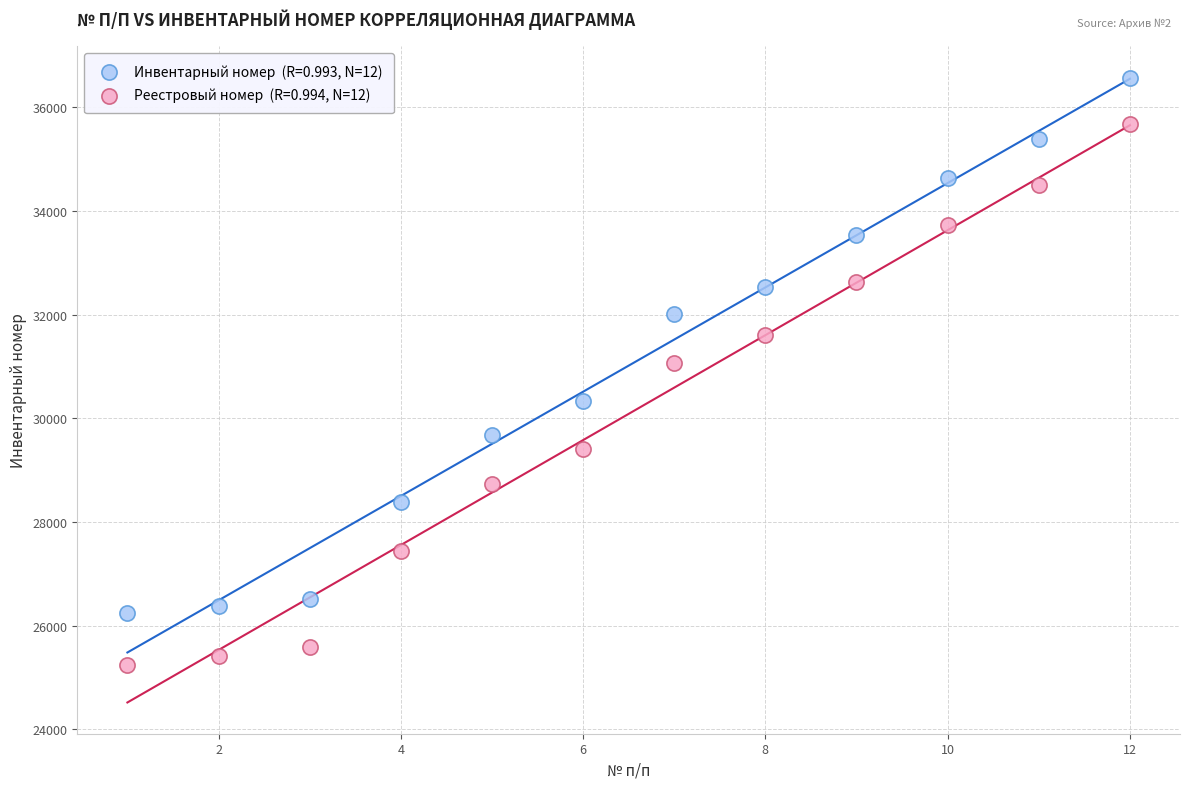

Across all data points, what is the range of Y values (max minus min)?

11324.2